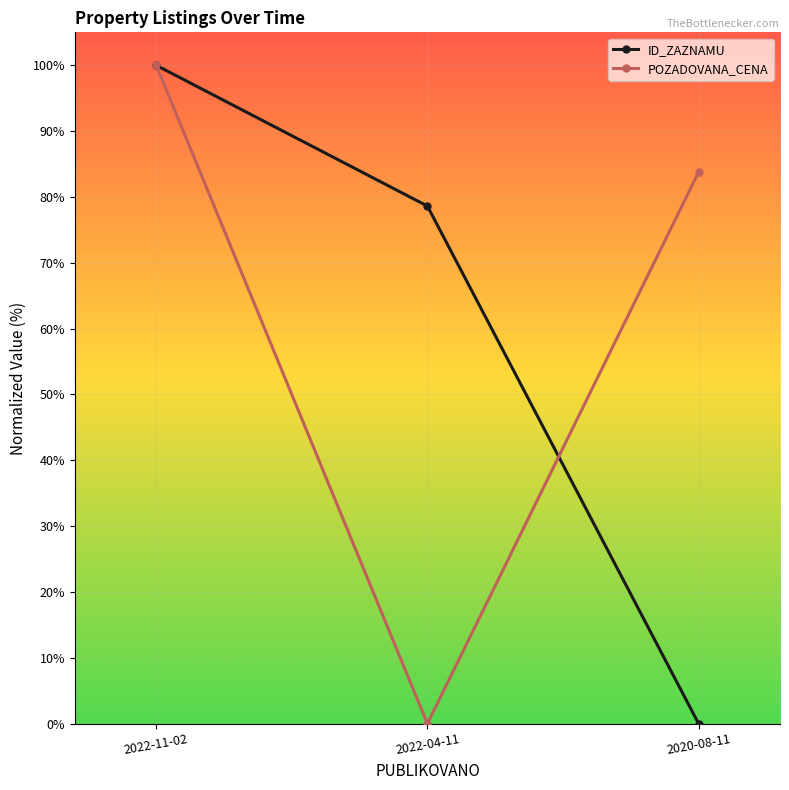

Rank the categories by ID_ZAZNAMU value from highest to lowest.

2022-11-02, 2022-04-11, 2020-08-11